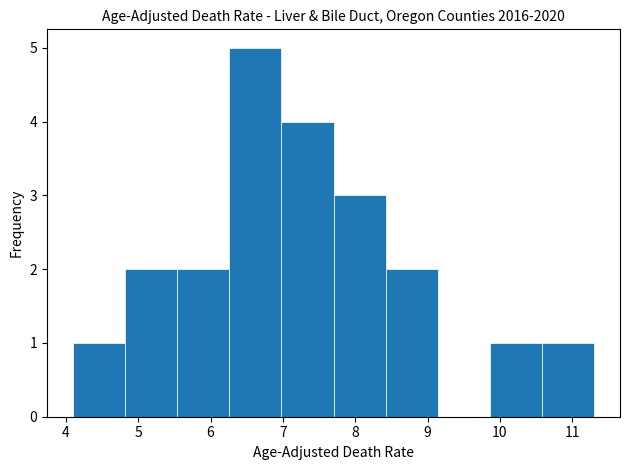

Reading left to right, list every bar in this chart as the range it spans on the x-axis followed by its height. Neither the bar edges nor the heights are printed on the chart, so give them approximately, as read against the axes.

4.10 to 4.82: 1
4.82 to 5.54: 2
5.54 to 6.26: 2
6.26 to 6.98: 5
6.98 to 7.70: 4
7.70 to 8.42: 3
8.42 to 9.14: 2
9.14 to 9.86: 0
9.86 to 10.58: 1
10.58 to 11.30: 1